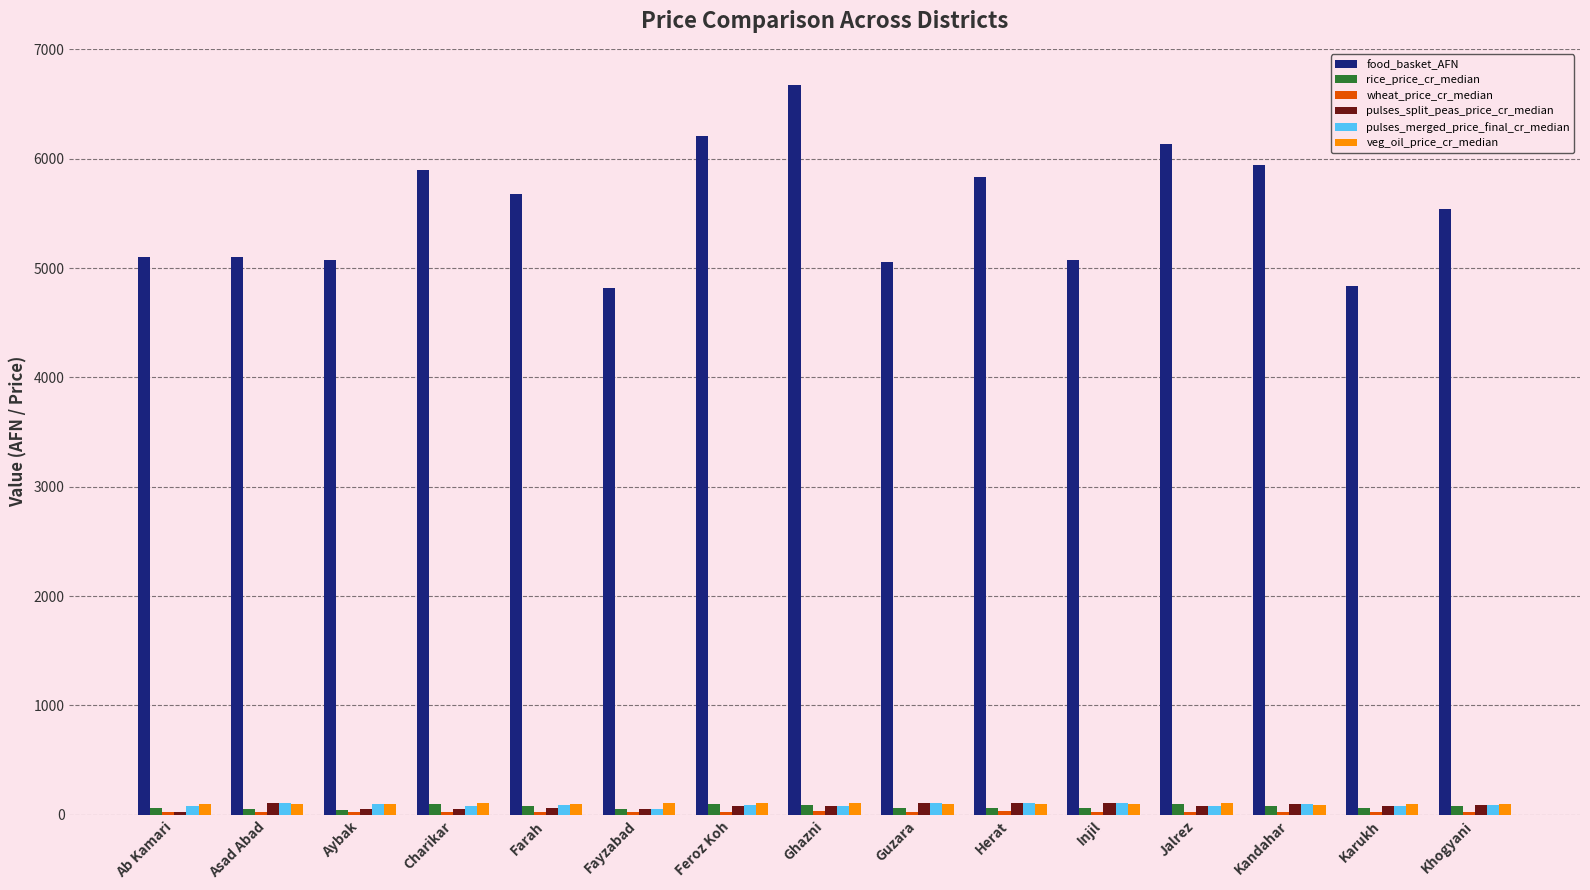

What is the difference between the second highest and second lowest values in the veg_oil_price_cr_median series?

9.1